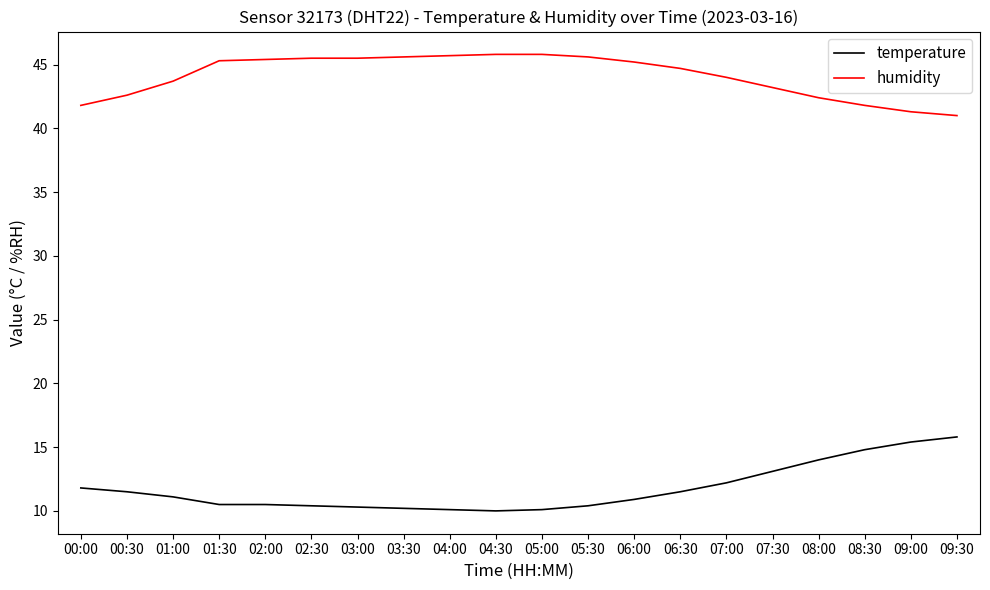

True or false: temperature and humidity cross at least once.

False